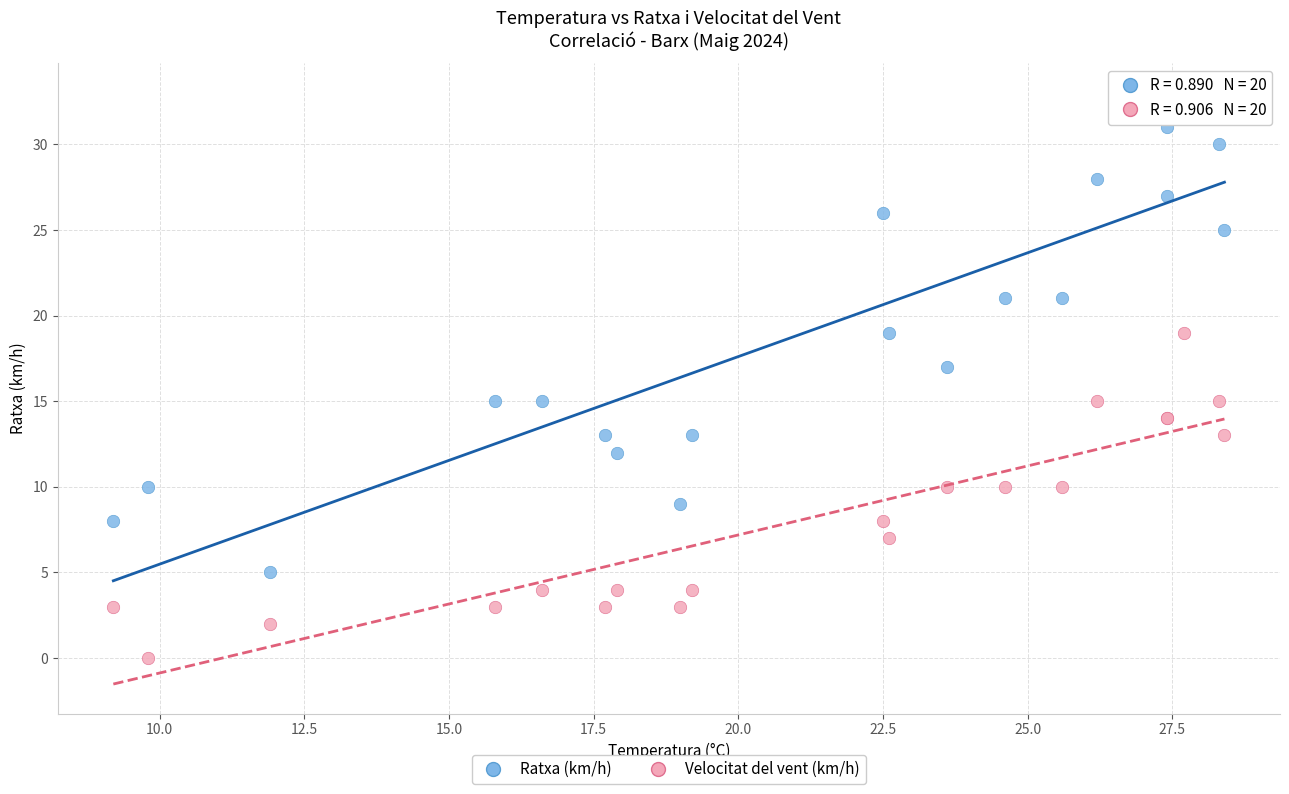

What are all the series names shown in the legend?

Ratxa (km/h), Velocitat del vent (km/h)